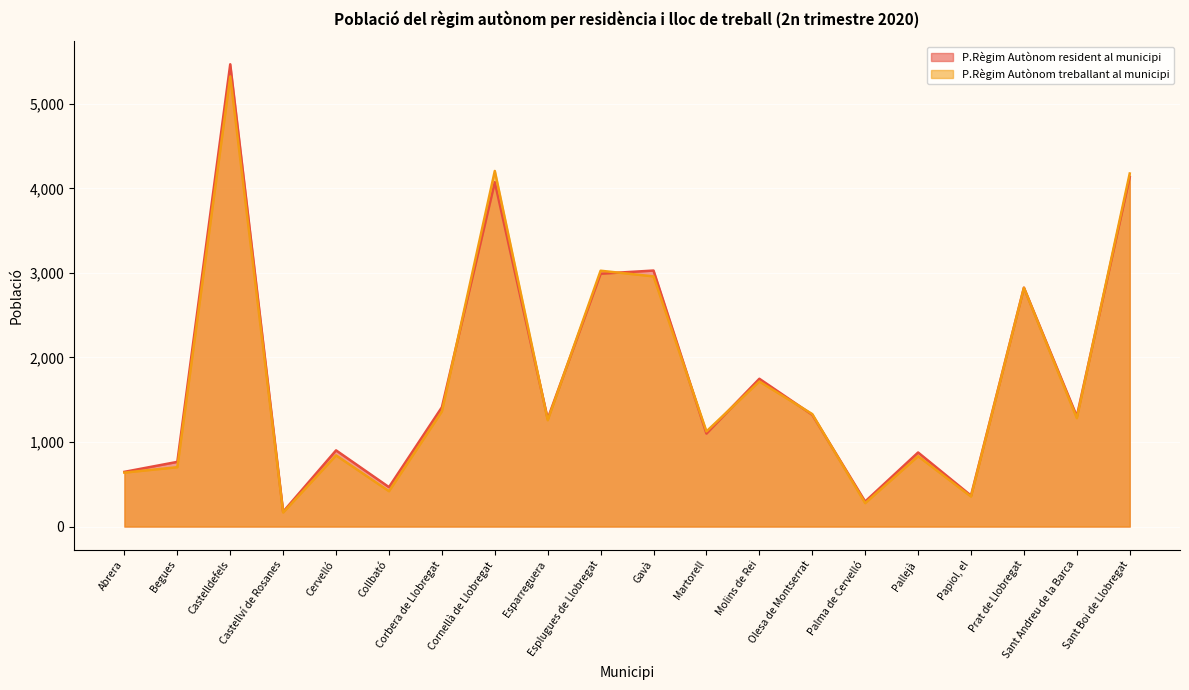

How many lines are shown in the chart?

2